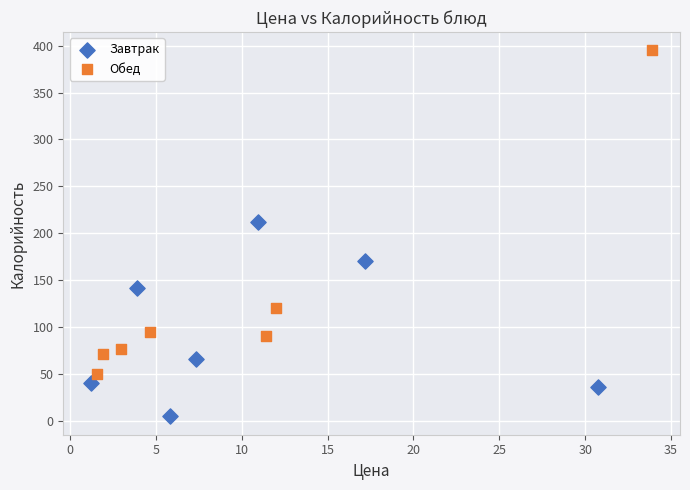

Which series has the largest Y range (max minus min)?

Обед